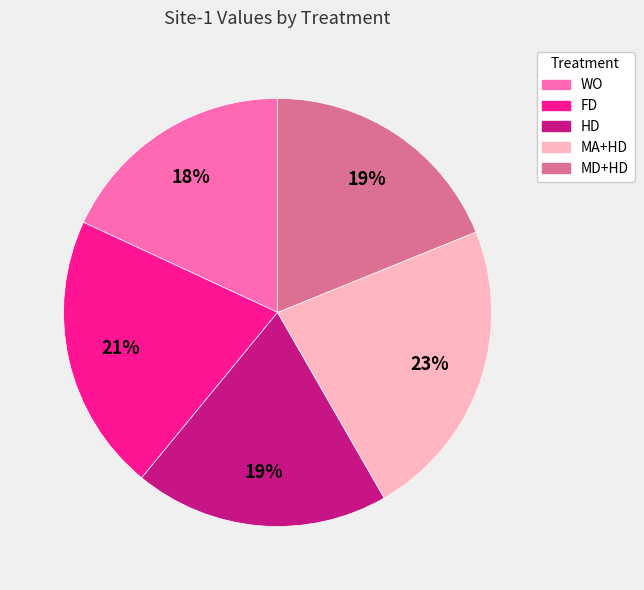

How many slices are in this pie chart?

5